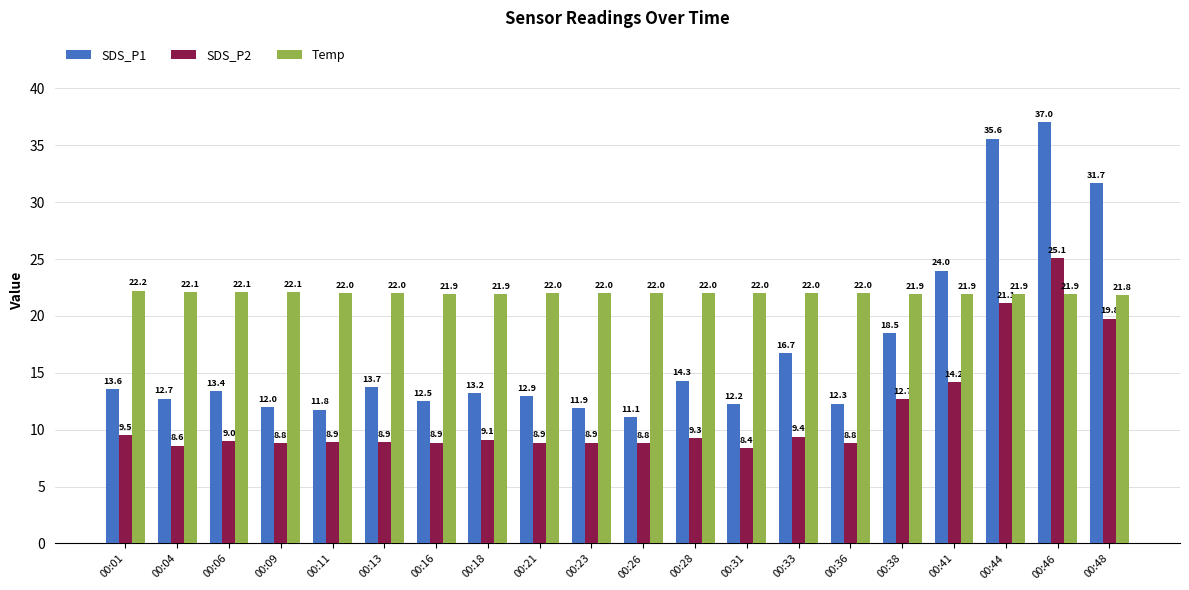

True or false: Temp has a value of 30.2 at 00:48.

False